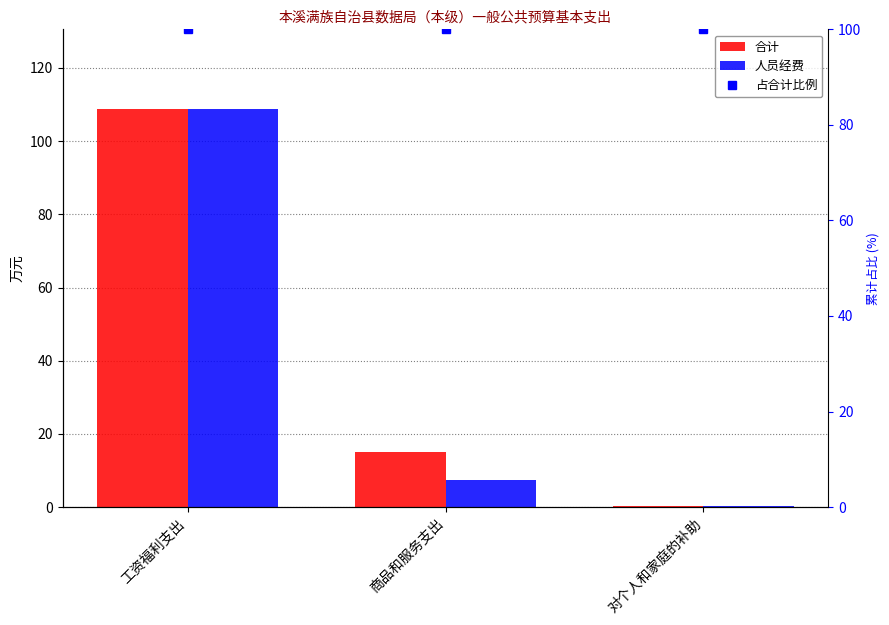

Reading right to left, what are all the values shown in this chart?

合计: 0.3	15.0	108.8
人员经费: 0.3	7.5	108.8
占合计比例: 100.0	100.0	100.0